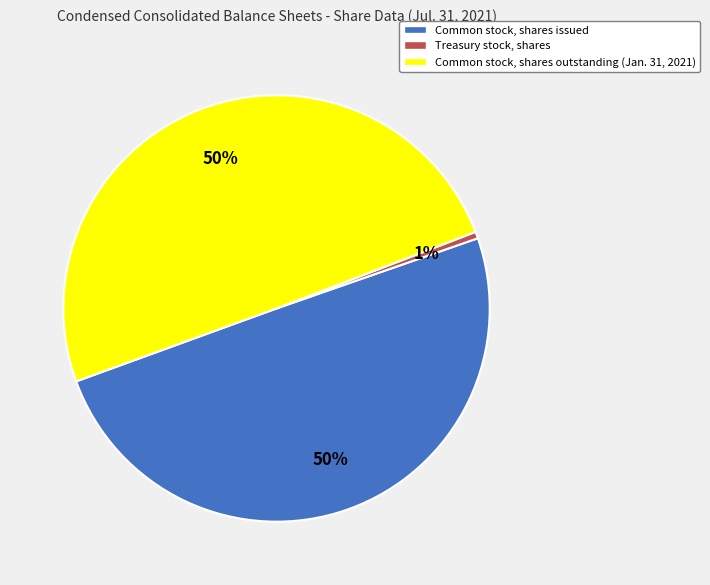

To the nearest percent, what is the difference between the Common stock, shares issued and Treasury stock, shares slice percentages?

49%